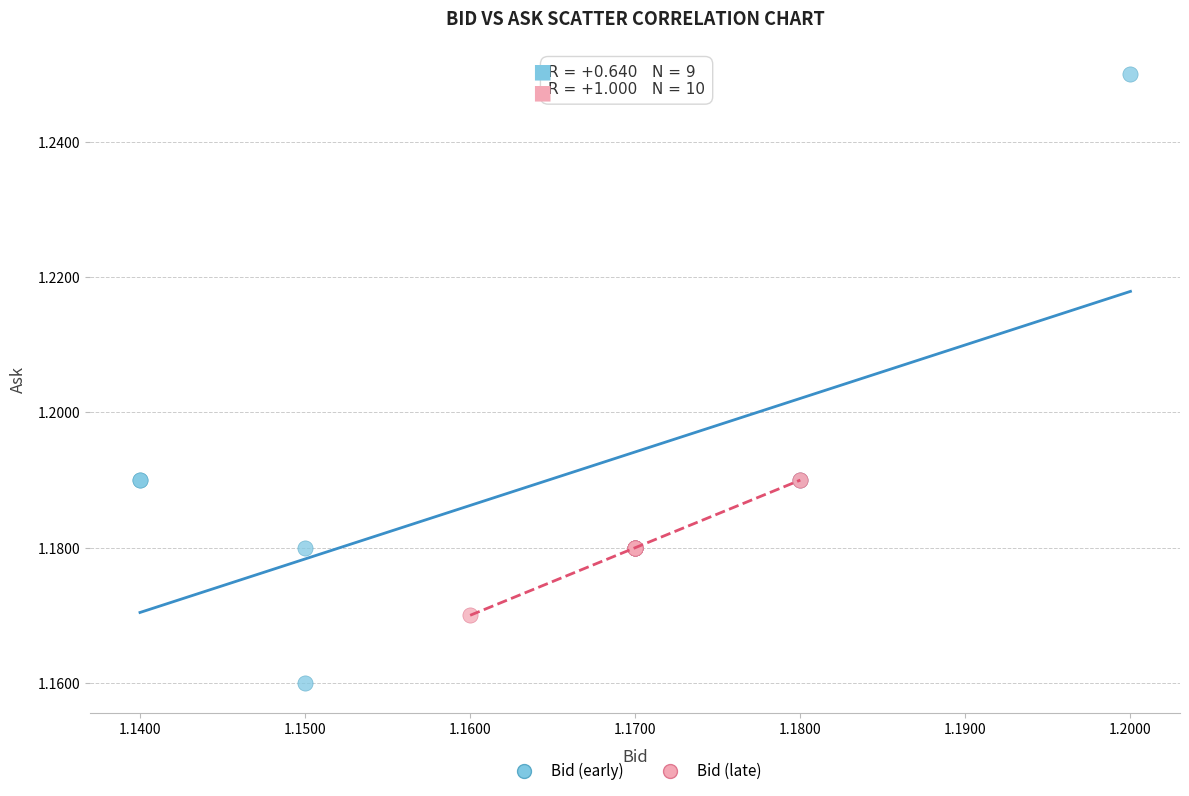

Which series has the widest spread of Y values?

Bid (early)